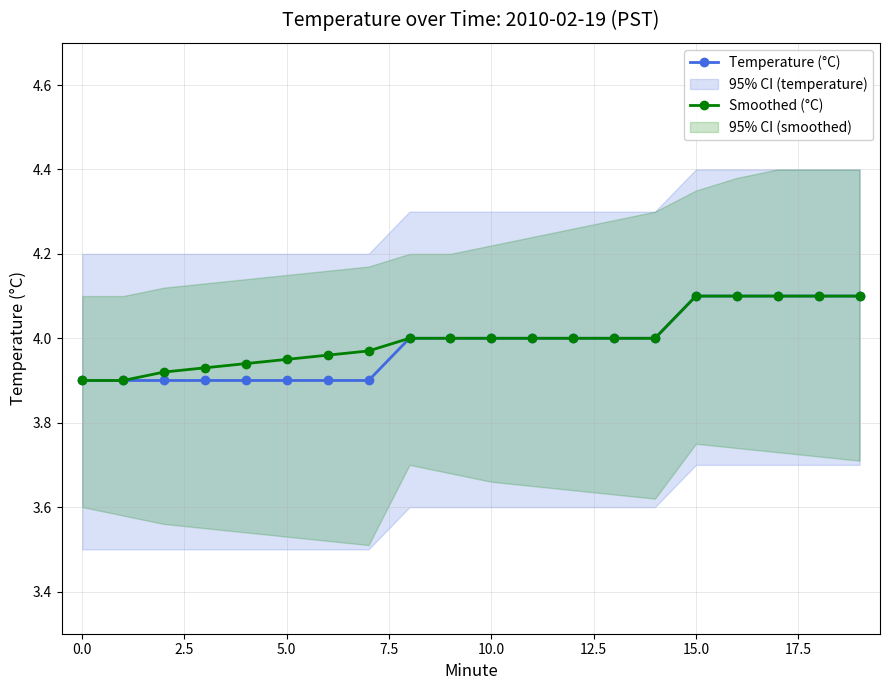

What is the minimum value for Smoothed (°C)?

3.9